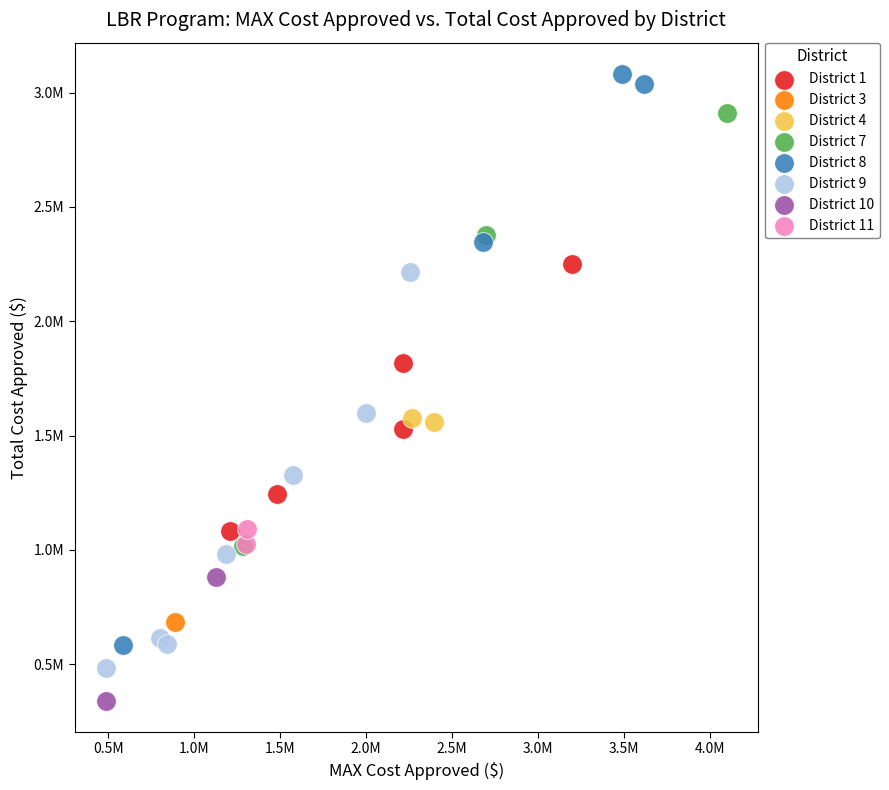

Which series reaches the maximum Y coordinate?

District 8